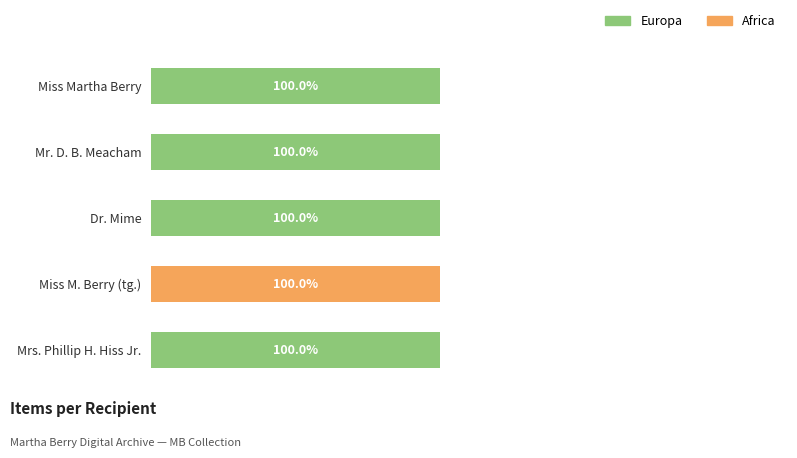

What are all the series names shown in the legend?

Europa, Africa